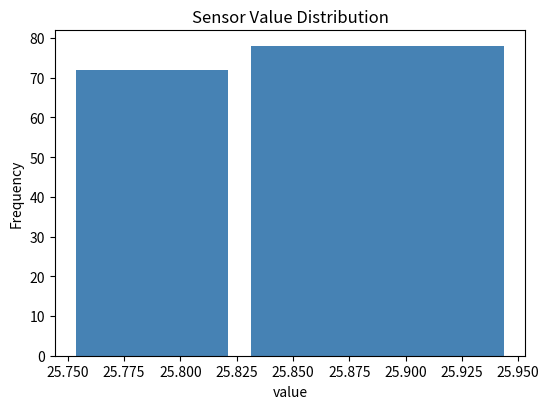

Reading left to right, list every bar in this chart as the range it spans on the x-axis followed by its height. The values are not printed on the chart, so give them approximately, as read against the axis.

25.750 to 25.825: 72
25.825 to 25.950: 78